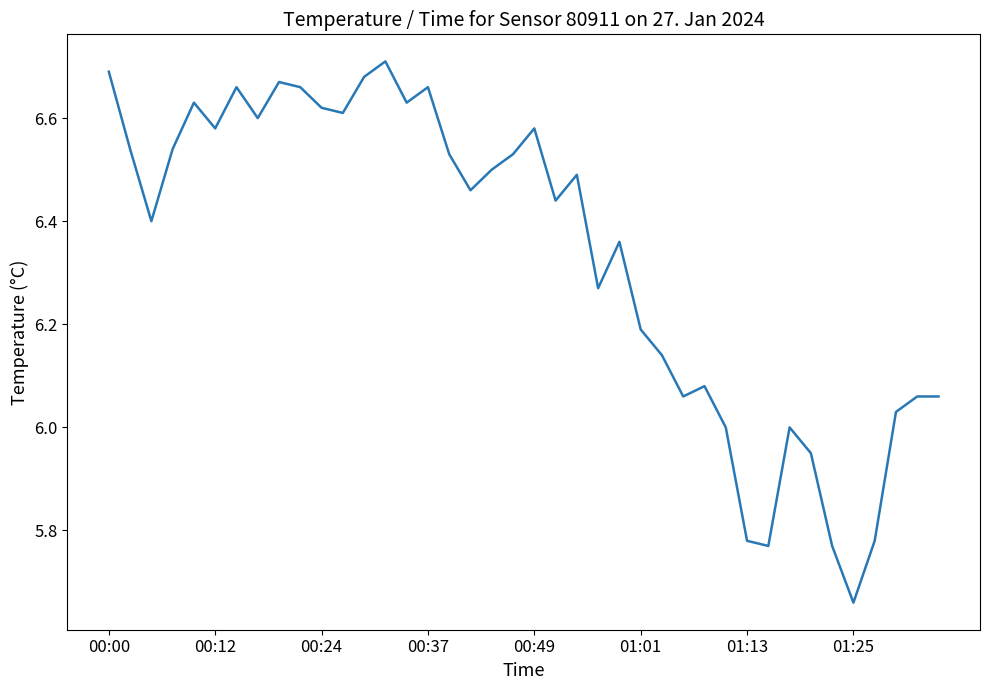

Does the chart display data point markers on the line(s)?

No